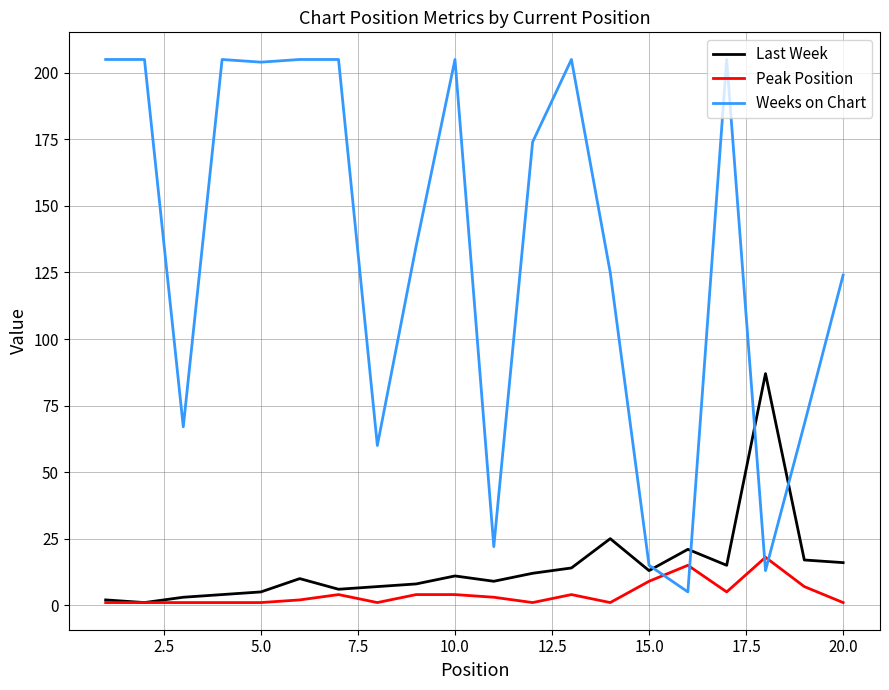

How many intersections are there between Weeks on Chart and Peak Position?

4